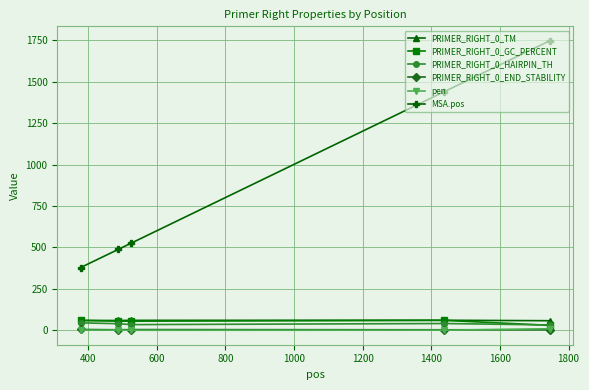

How many values in the PRIMER_RIGHT_0_TM series are below 59?

1